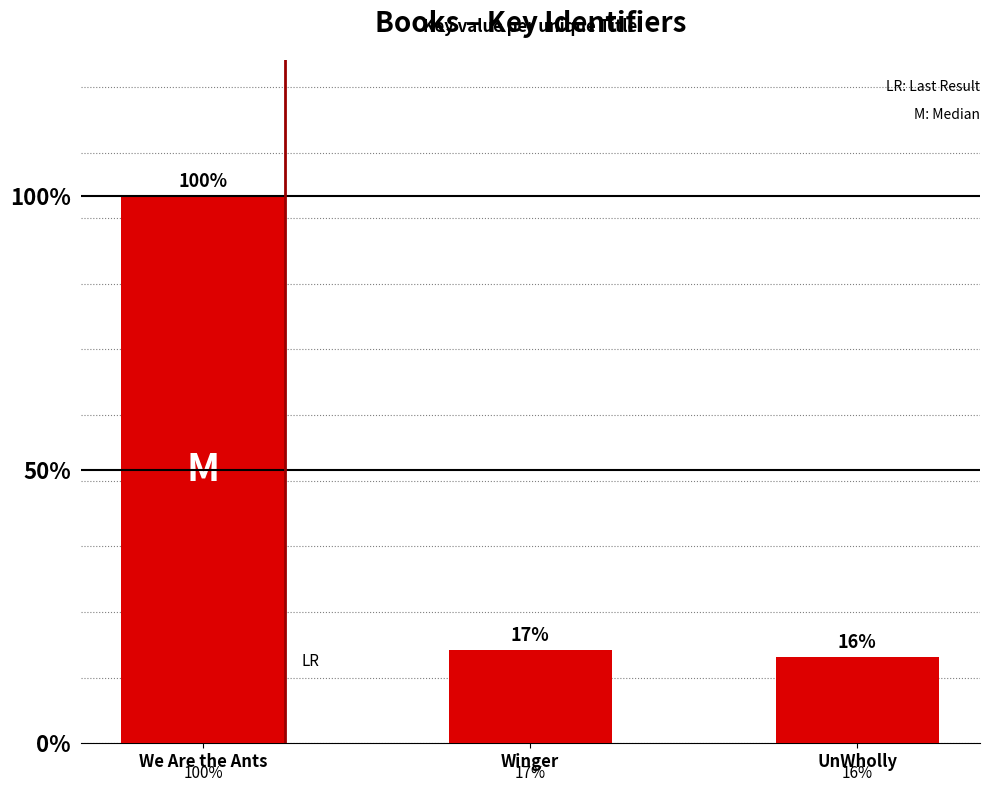

Does the chart contain any negative values?

No